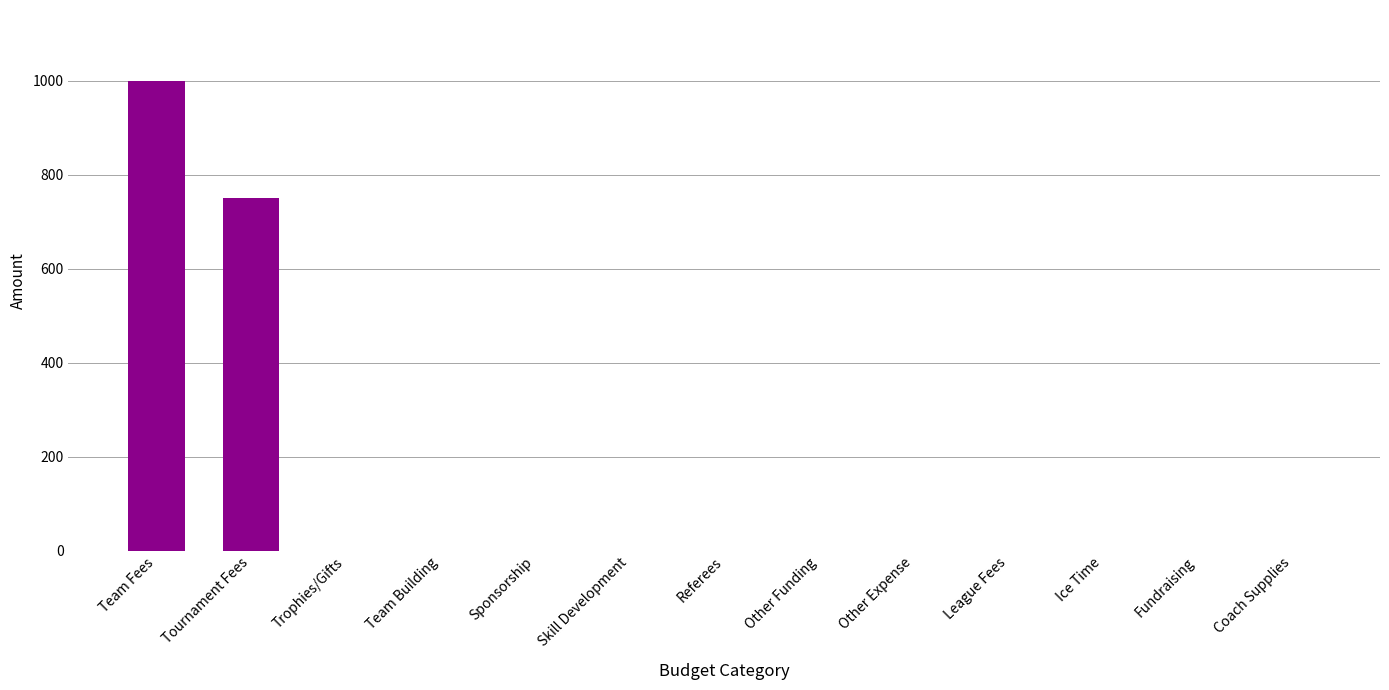

Reading left to right, list all the values displayed in this chart.

1000	750	0	0	0	0	0	0	0	0	0	0	0